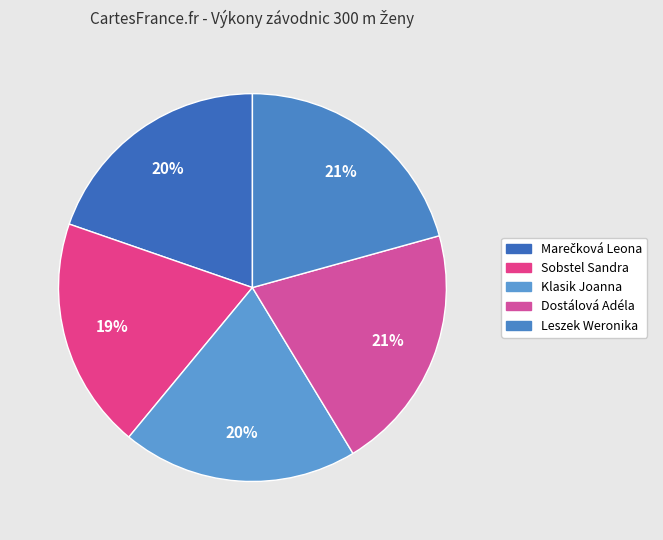

What percentage is the Marečková Leona slice, to the nearest percent?

20%